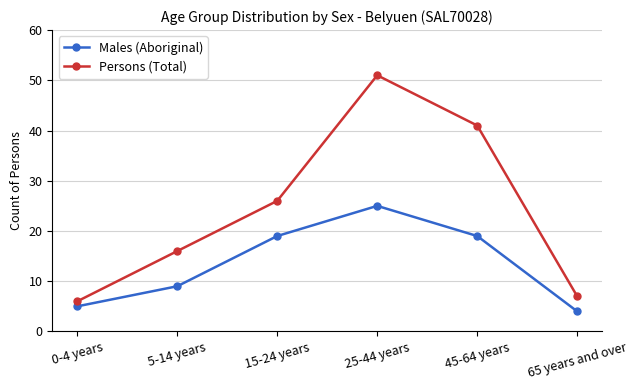

List the series in order of their peak value, lowest first.

Males (Aboriginal), Persons (Total)